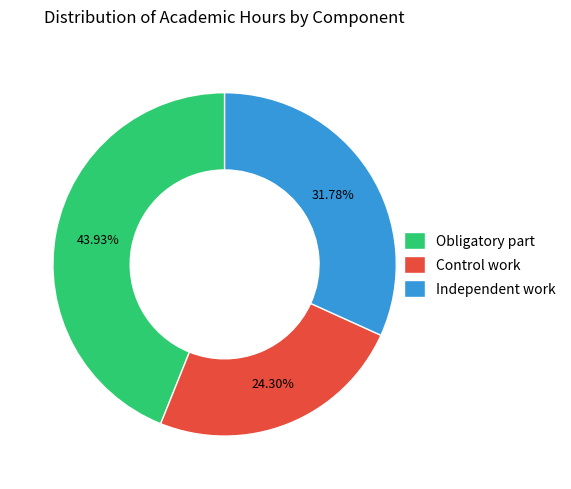

How many slices are in this pie chart?

3